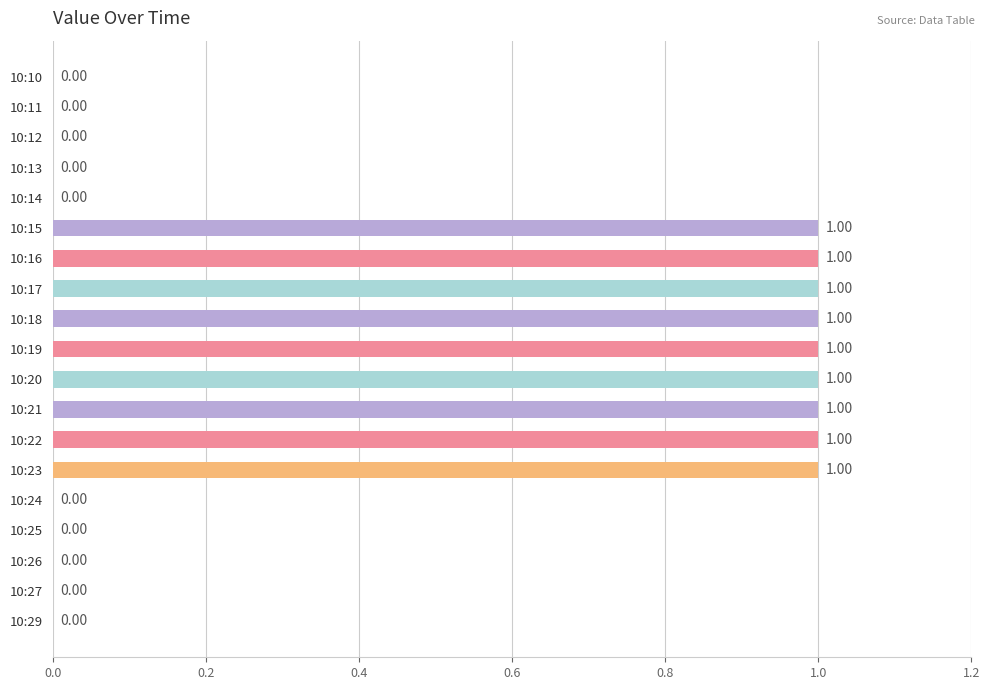

What is the sum of all values?

9